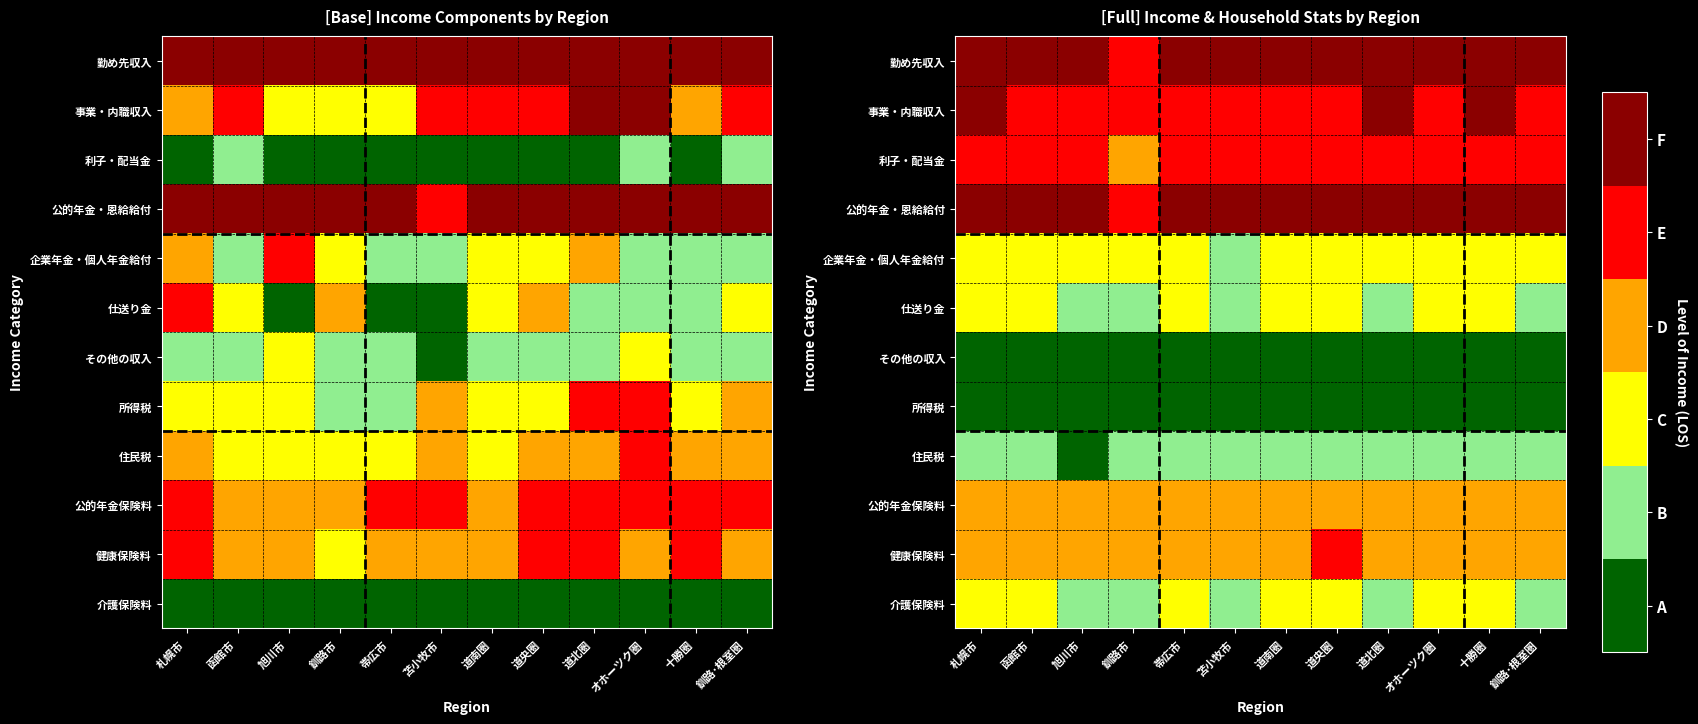

What is the total value across all series at 札幌市?

32